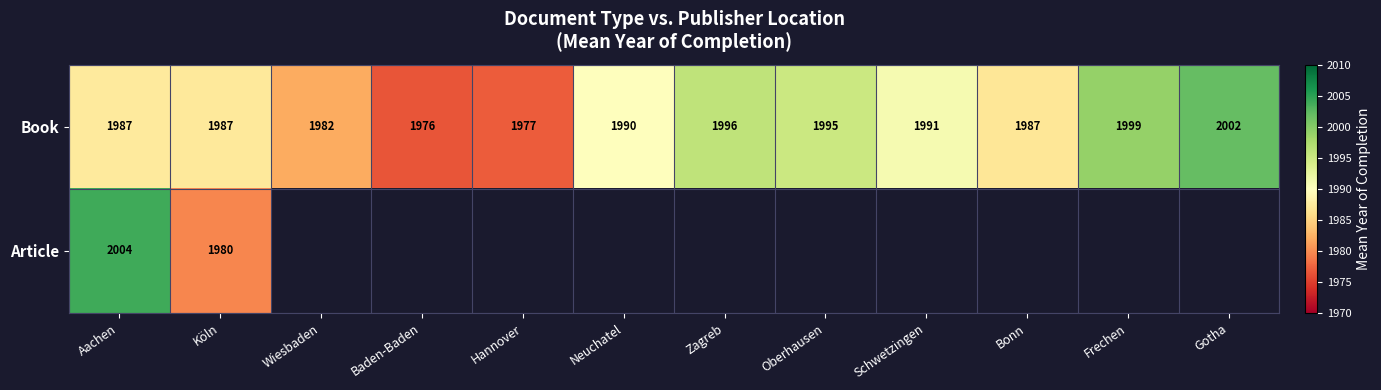

Which category has the highest value in the Book series?

Gotha